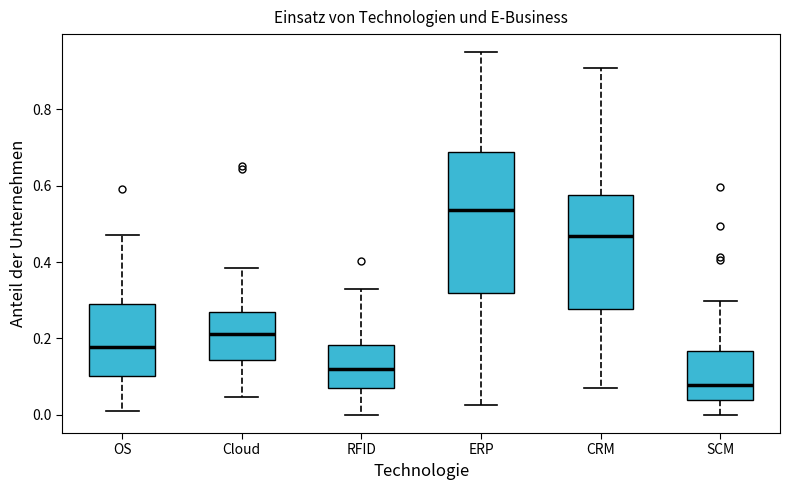

Reading left to right, read every box against the y-axis: the position of its median line, the range the box covers, and the ends of its whiskers. The values are not printed on the chart, so give them approximately, as read against the axis.

OS: median 0.18, box 0.10 to 0.28, whiskers 0.02 to 0.48
Cloud: median 0.22, box 0.14 to 0.26, whiskers 0.04 to 0.38
RFID: median 0.12, box 0.06 to 0.18, whiskers 0.00 to 0.34
ERP: median 0.54, box 0.32 to 0.68, whiskers 0.02 to 0.94
CRM: median 0.46, box 0.28 to 0.58, whiskers 0.08 to 0.90
SCM: median 0.08, box 0.04 to 0.16, whiskers 0.00 to 0.30